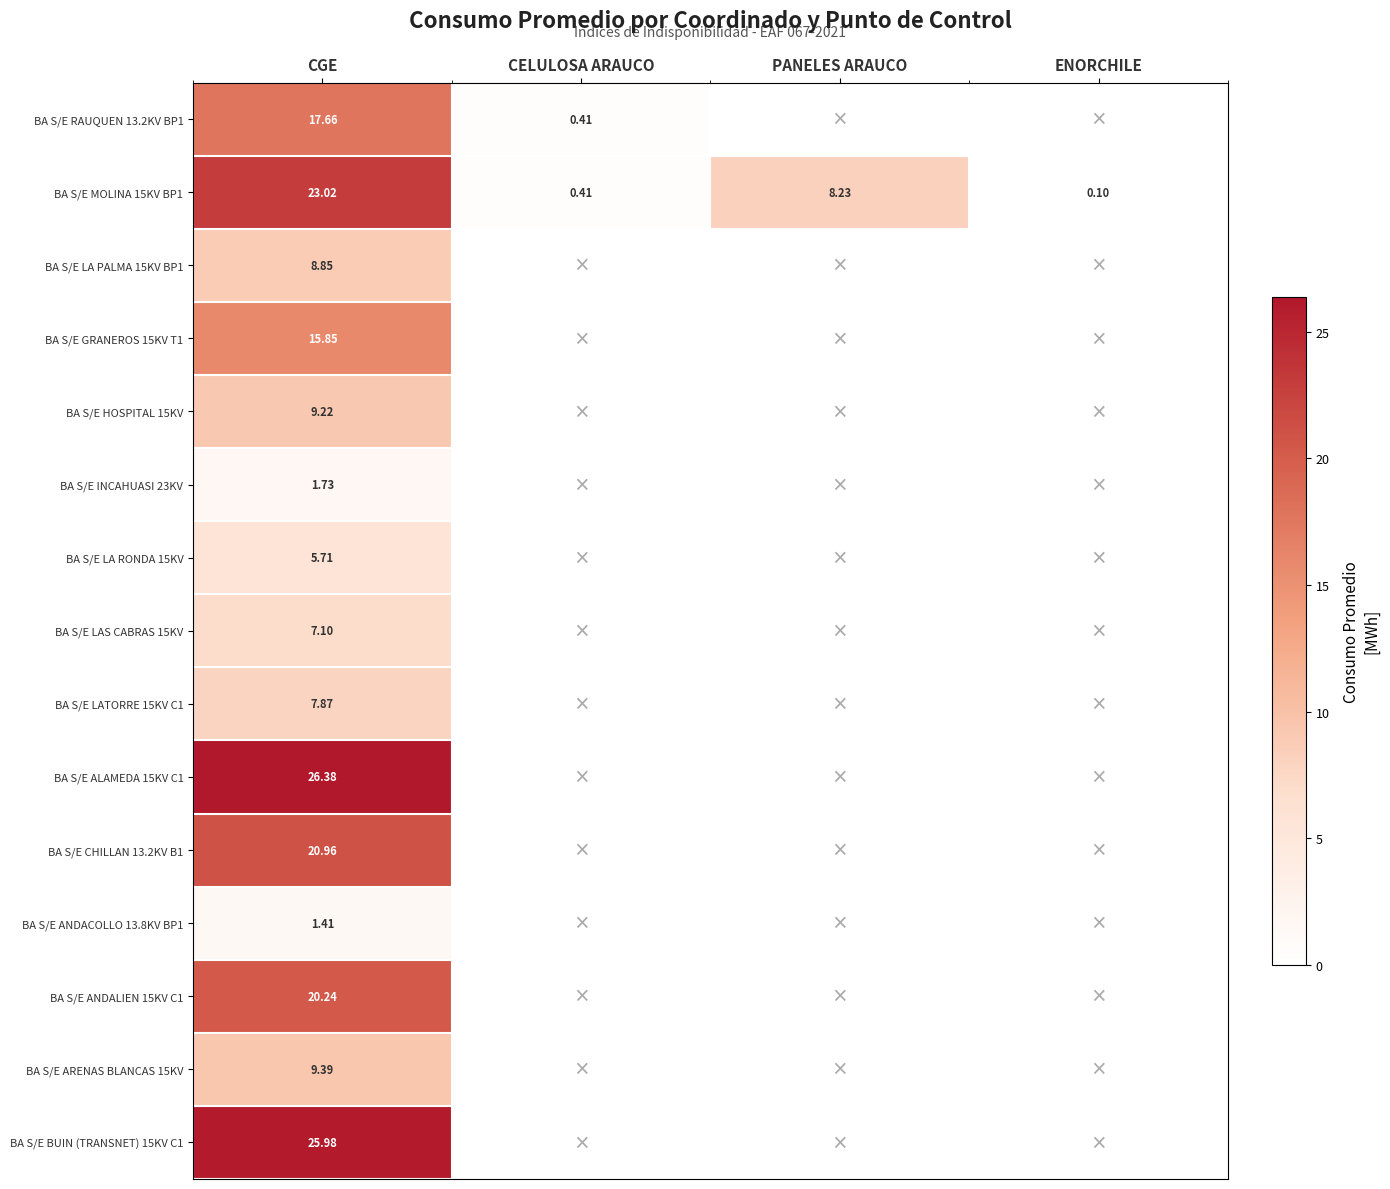

The value of BA S/E MOLINA 15KV BP1 at CGE is 23.0. True or false?

True